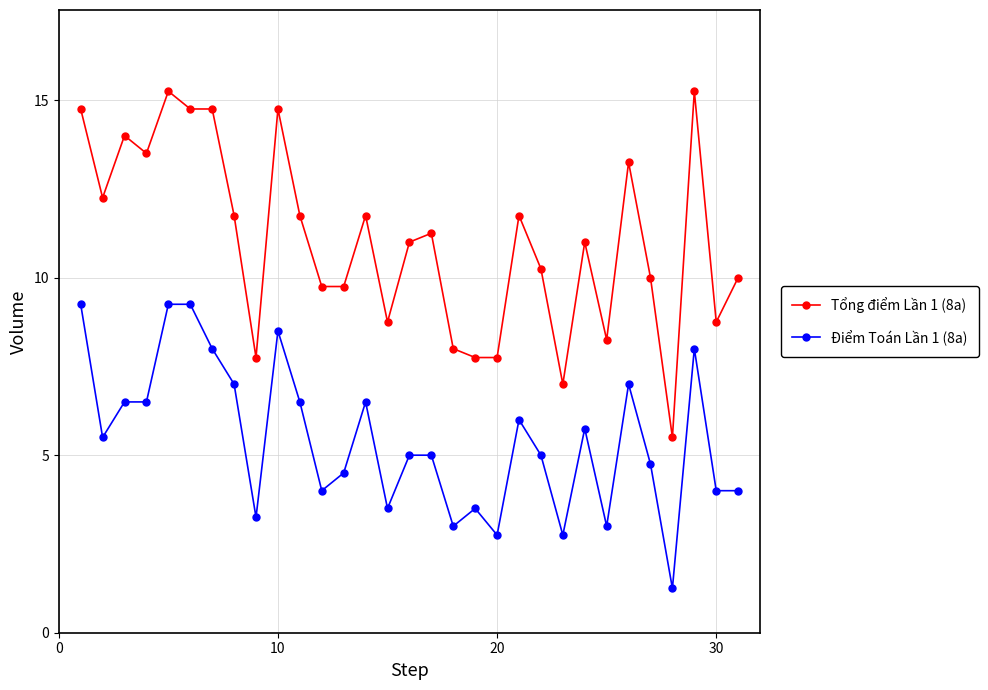

True or false: Điểm Toán Lần 1 (8a) has more than 0 points higher than both neighbors.

True